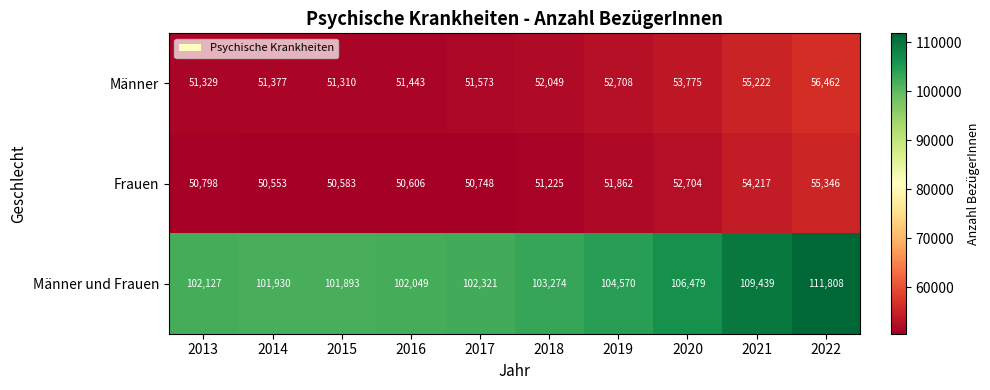

At which category does the chart reach its minimum across all series?

2014